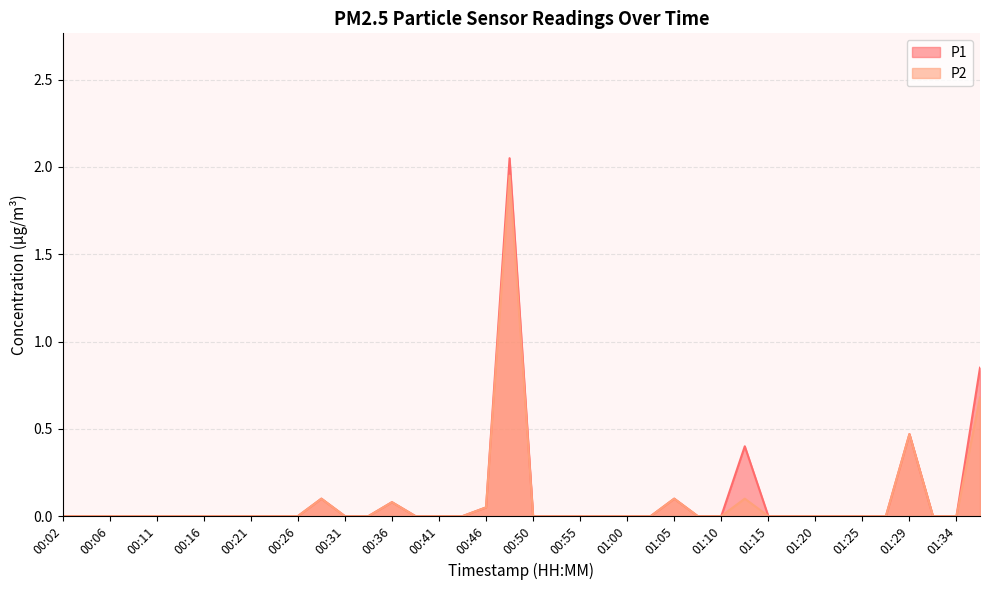

How many data points does each series have?

40